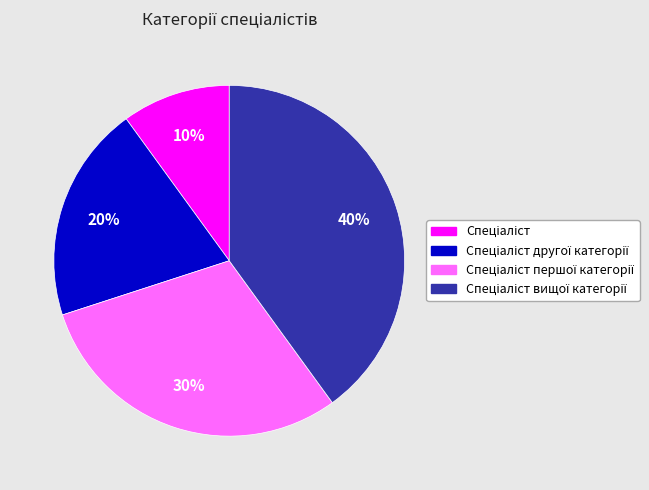

Does any single category account for the majority?

No